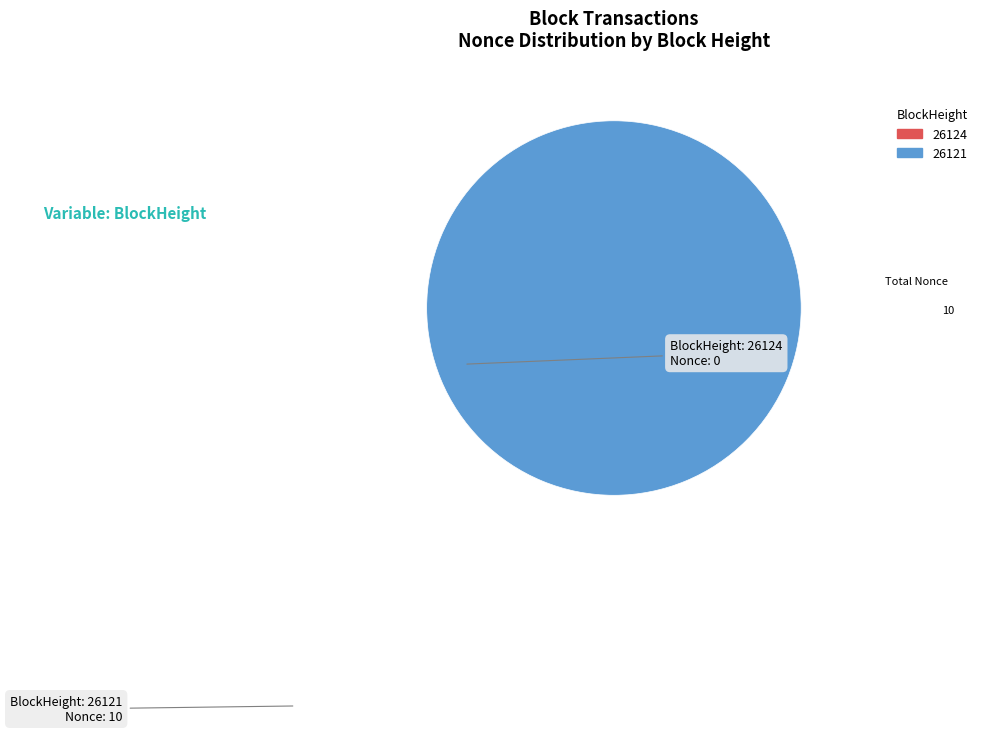

Which category has the smallest portion of the pie?

26124